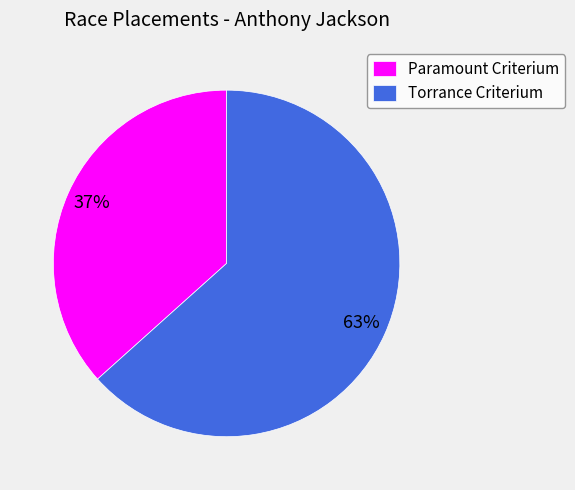

True or false: Paramount Criterium accounts for 49% of the total.

False